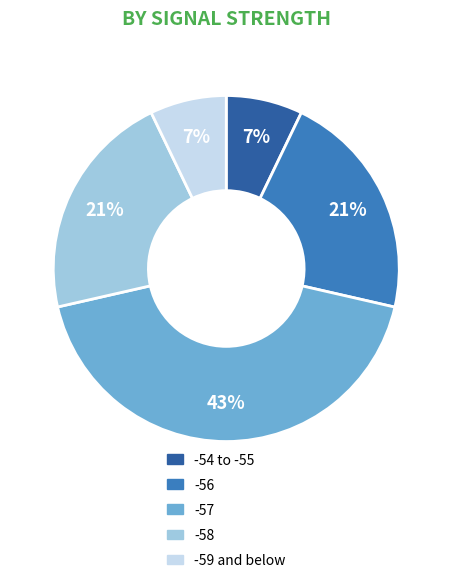

How many slices are in this pie chart?

5